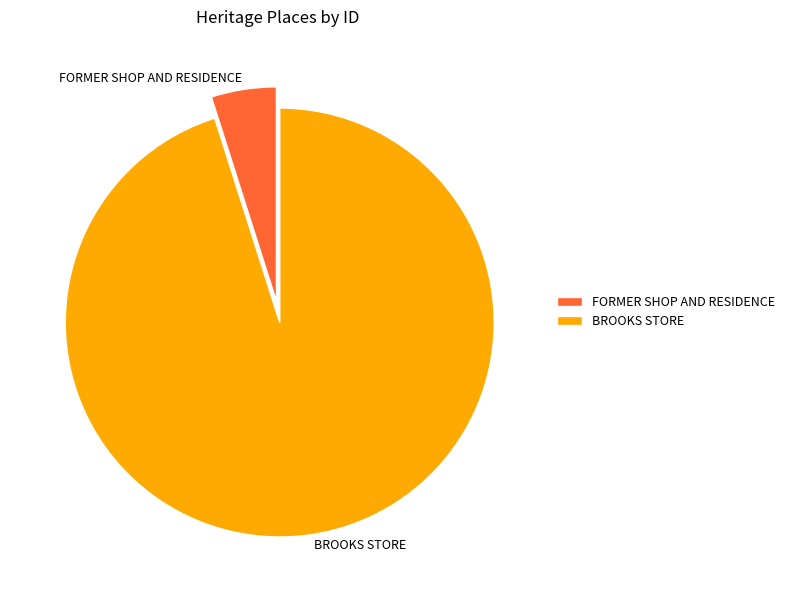

True or false: BROOKS STORE accounts for 87% of the total.

False